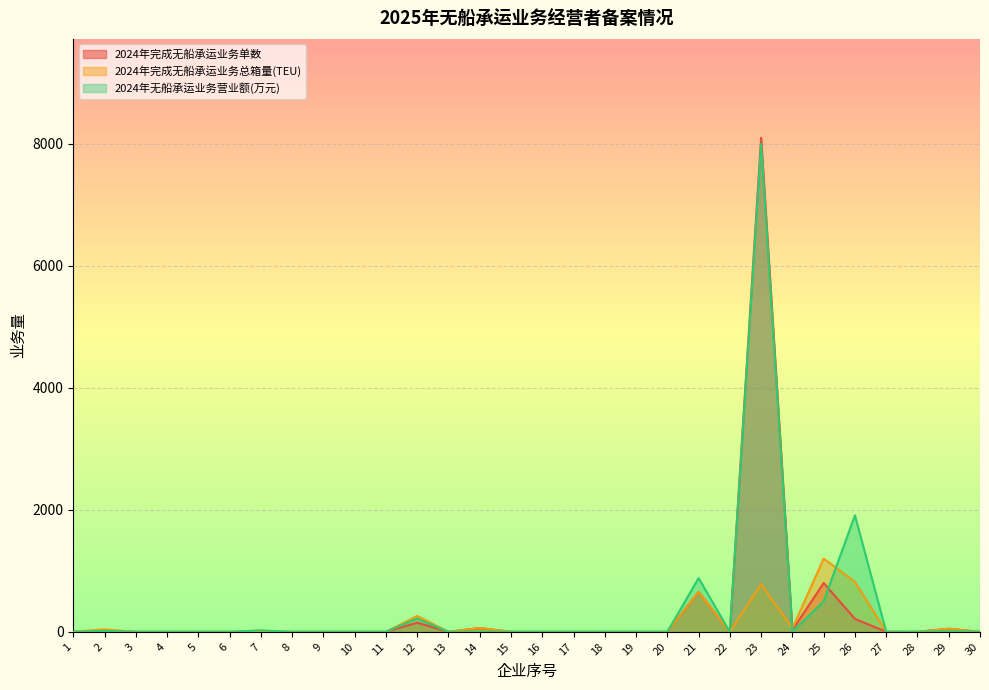

At 23, list the series in order from smallest to largest.

2024年完成无船承运业务总箱量(TEU), 2024年无船承运业务营业额(万元), 2024年完成无船承运业务单数